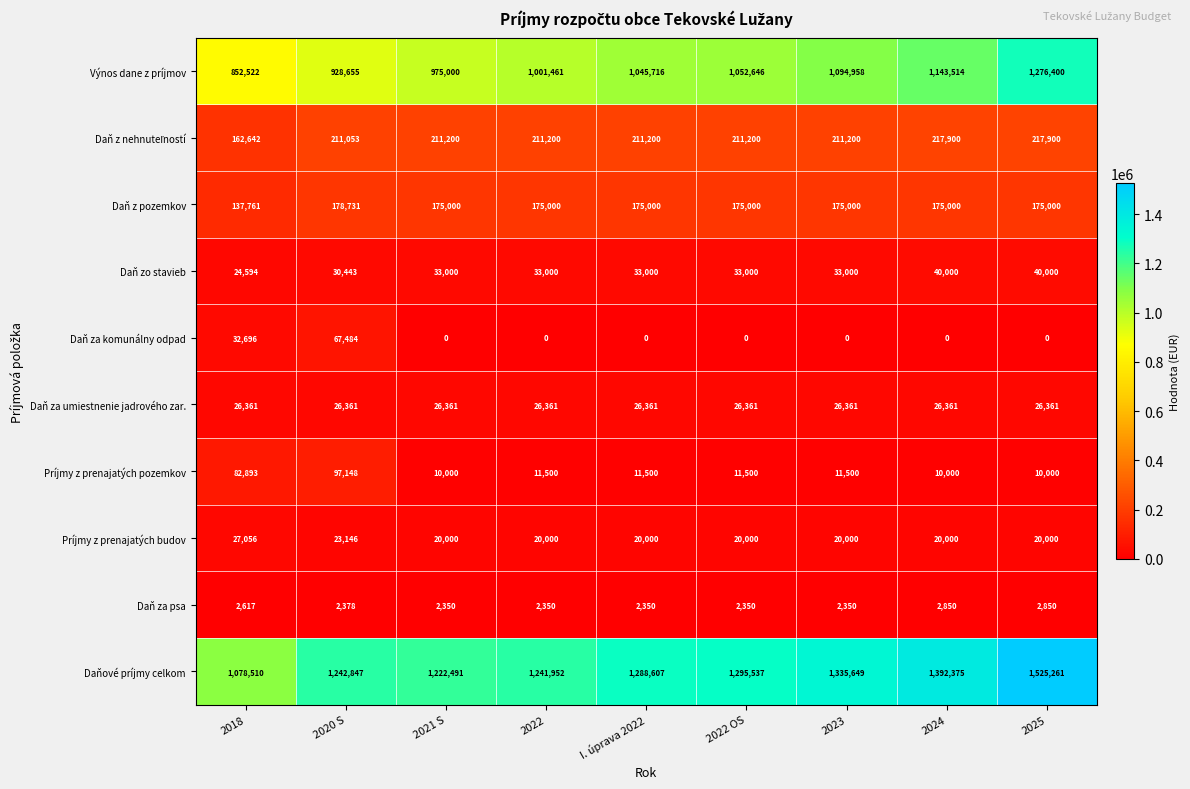

Is it true that Daň za komunálny odpad equals 0 at 2022?

True